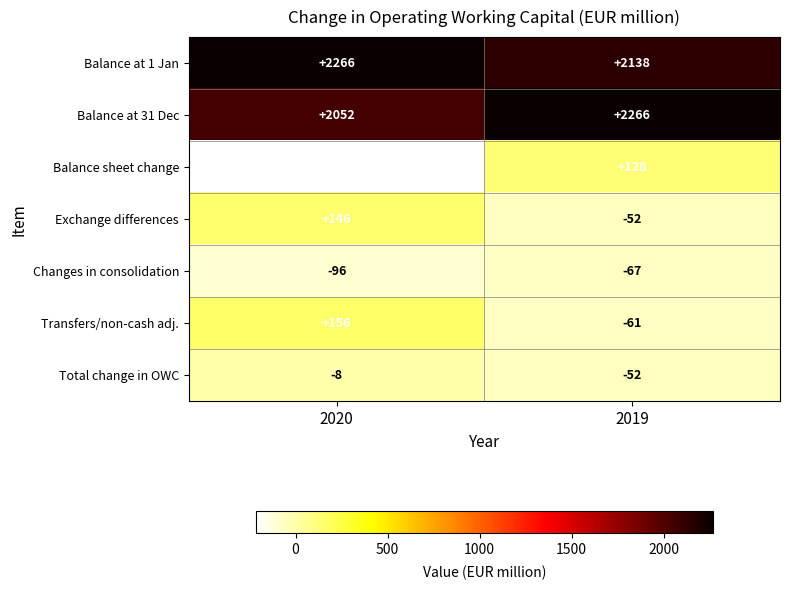

The Transfers/non-cash adj. series shows 105 at 2020. True or false?

False